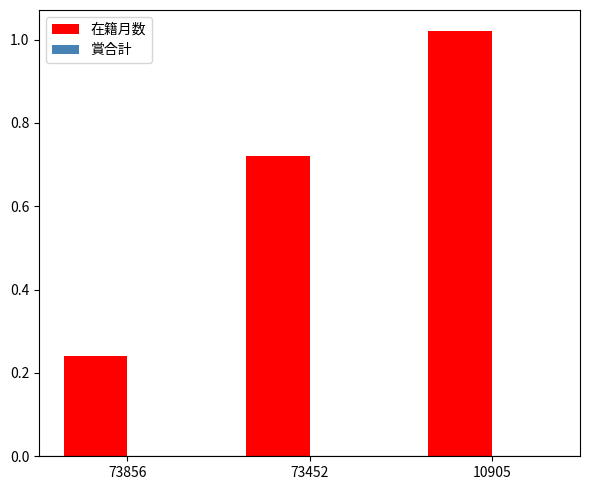

Which category has the highest value across all series?

10905